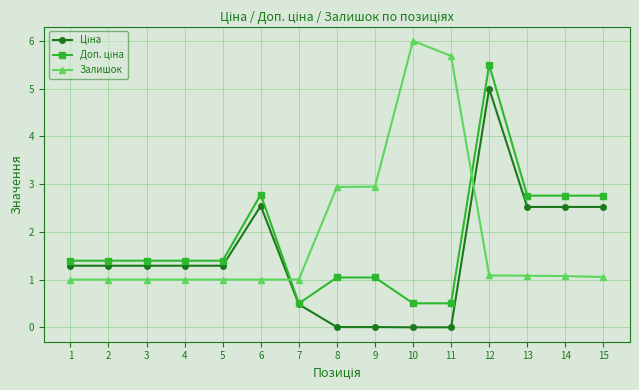

Which label corresponds to the largest value in the chart?

10